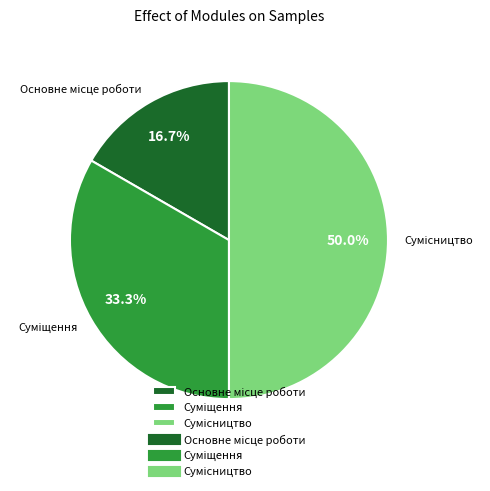

To the nearest percent, what portion does Сумісництво represent?

50%